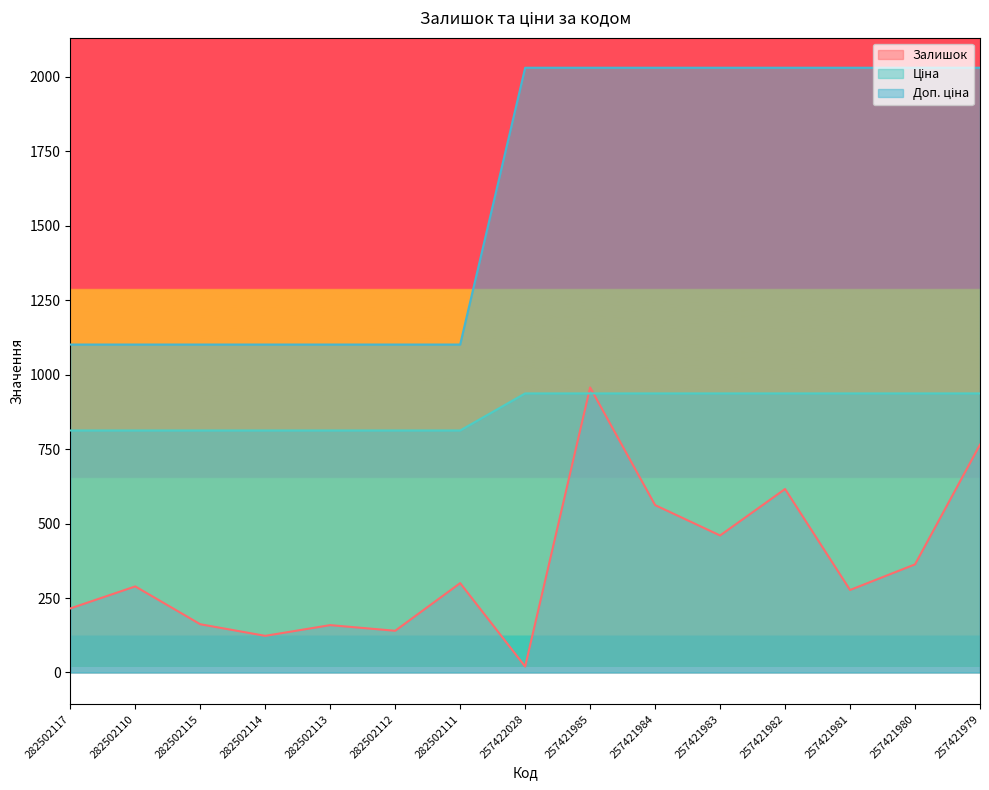

Reading left to right, list all the values displayed in this chart.

Залишок: 215.0	289.0	162.0	123.0	159.0	140.0	300.0	20.0	957.0	562.0	460.0	616.0	277.0	363.0	765.0
Ціна: 812.5	812.5	812.5	812.5	812.5	812.5	812.5	937.0	937.0	937.0	937.0	937.0	937.0	937.0	937.0
Доп. ціна: 1101.1	1101.1	1101.1	1101.1	1101.1	1101.1	1101.1	2030.5	2030.5	2030.5	2030.5	2030.5	2030.5	2030.5	2030.5